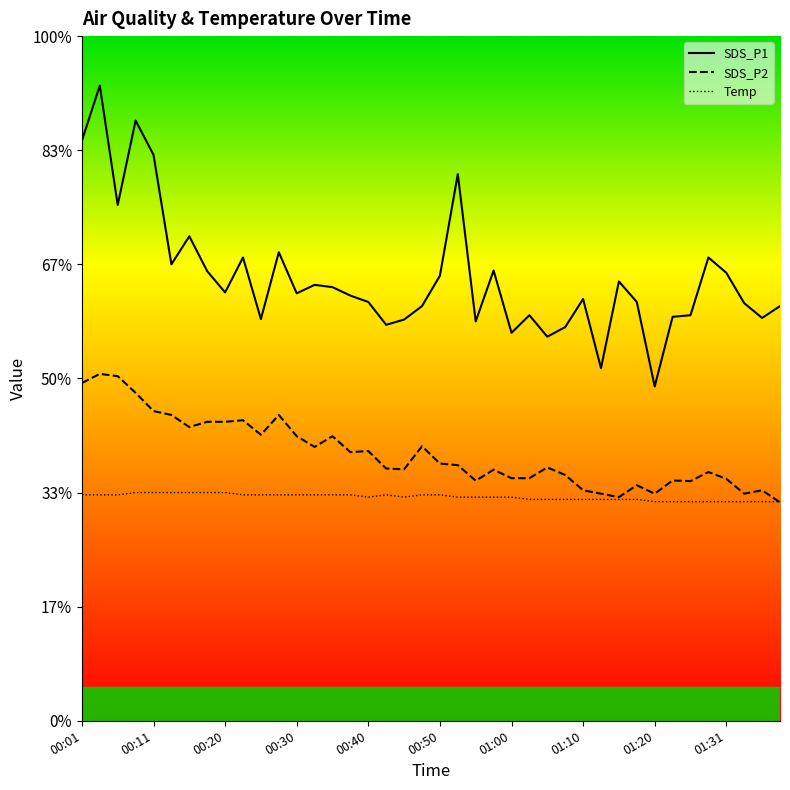

True or false: SDS_P1 has a value of 31.7 at 01:33.

False